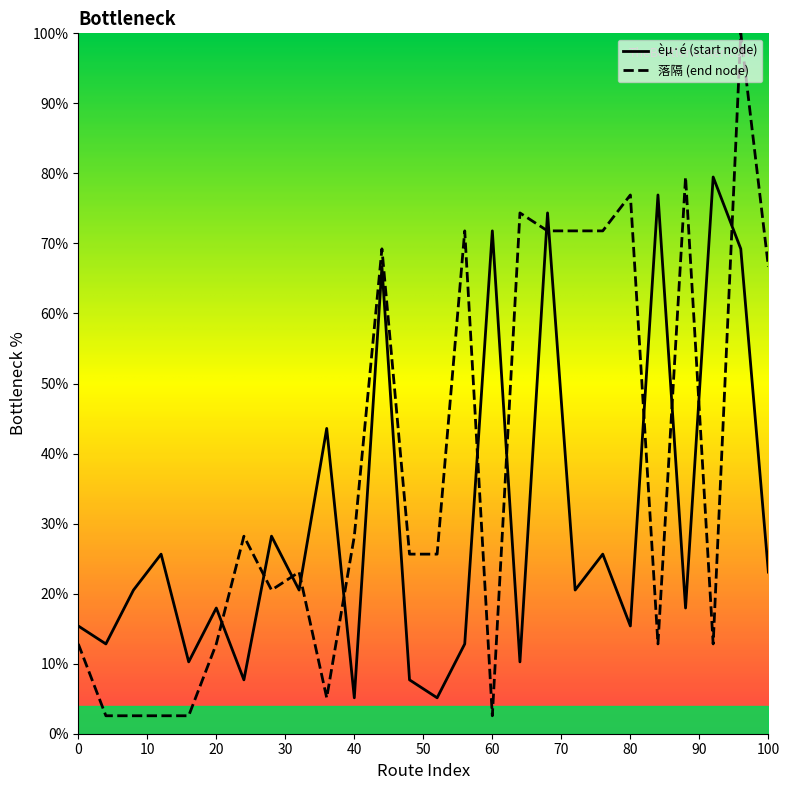

The 落隔 (end node) series shows 66.7 at 100. True or false?

True